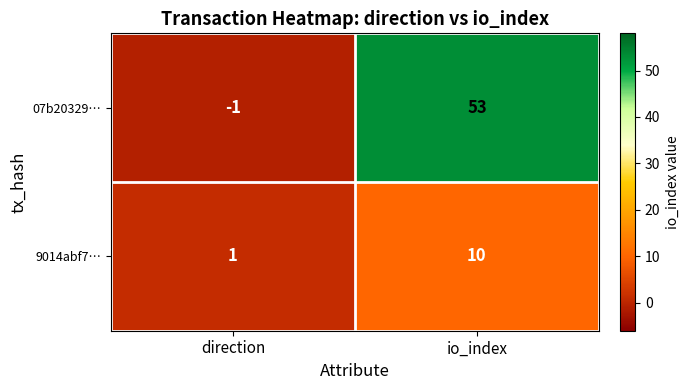

Which series has the widest spread of values?

07b20329…